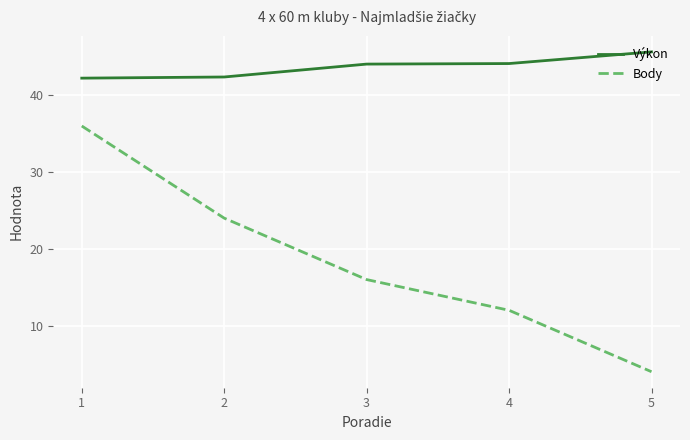

At which category is the sum across all series the highest?

1